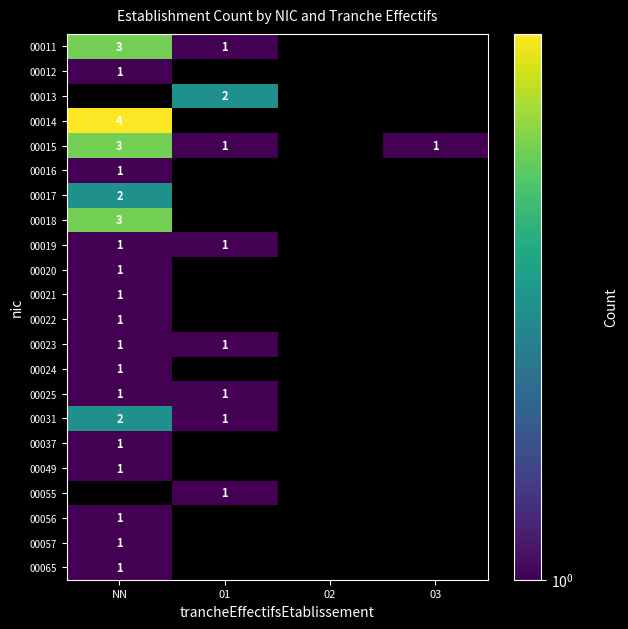

Is the value of 00021 at NN greater than the value of 00015 at NN?

No